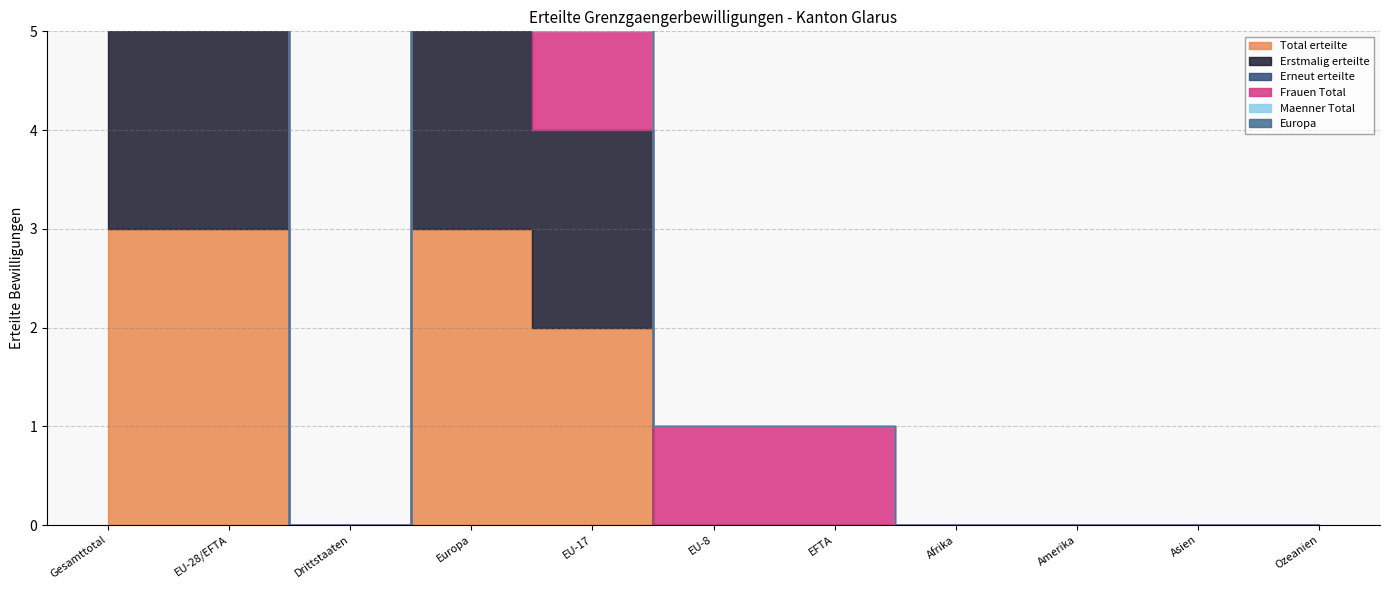

The Frauen Total series shows 0 at EU-17. True or false?

False